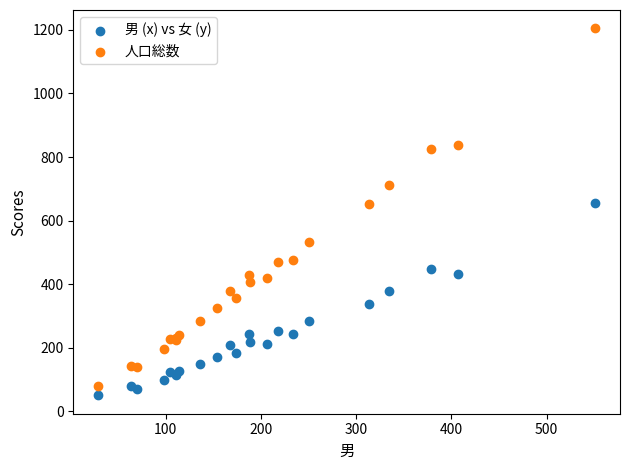

Which series reaches the maximum Y coordinate?

人口総数